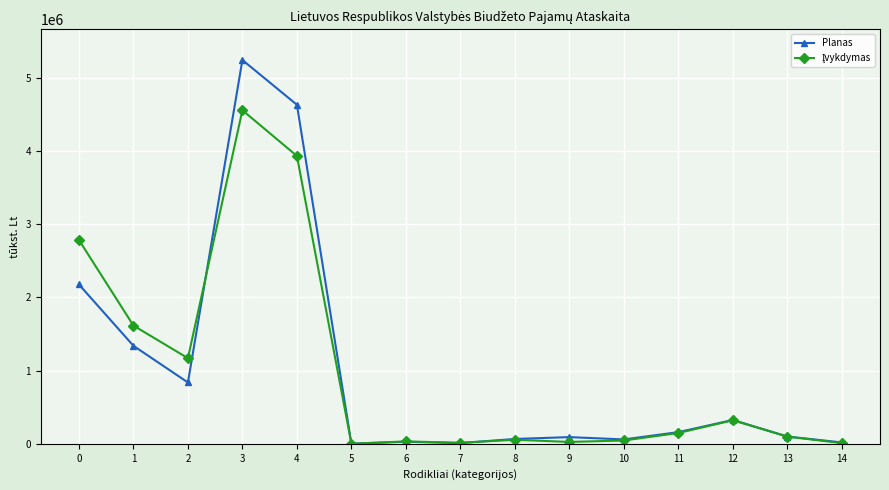

How many categories are shown in the chart?

15